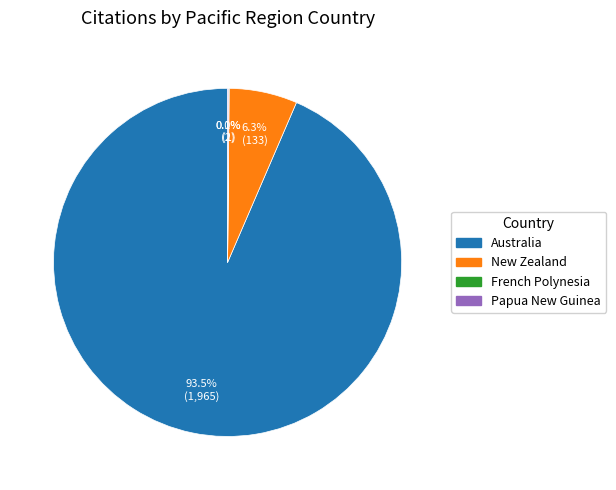

Is there a majority slice in this chart?

Yes